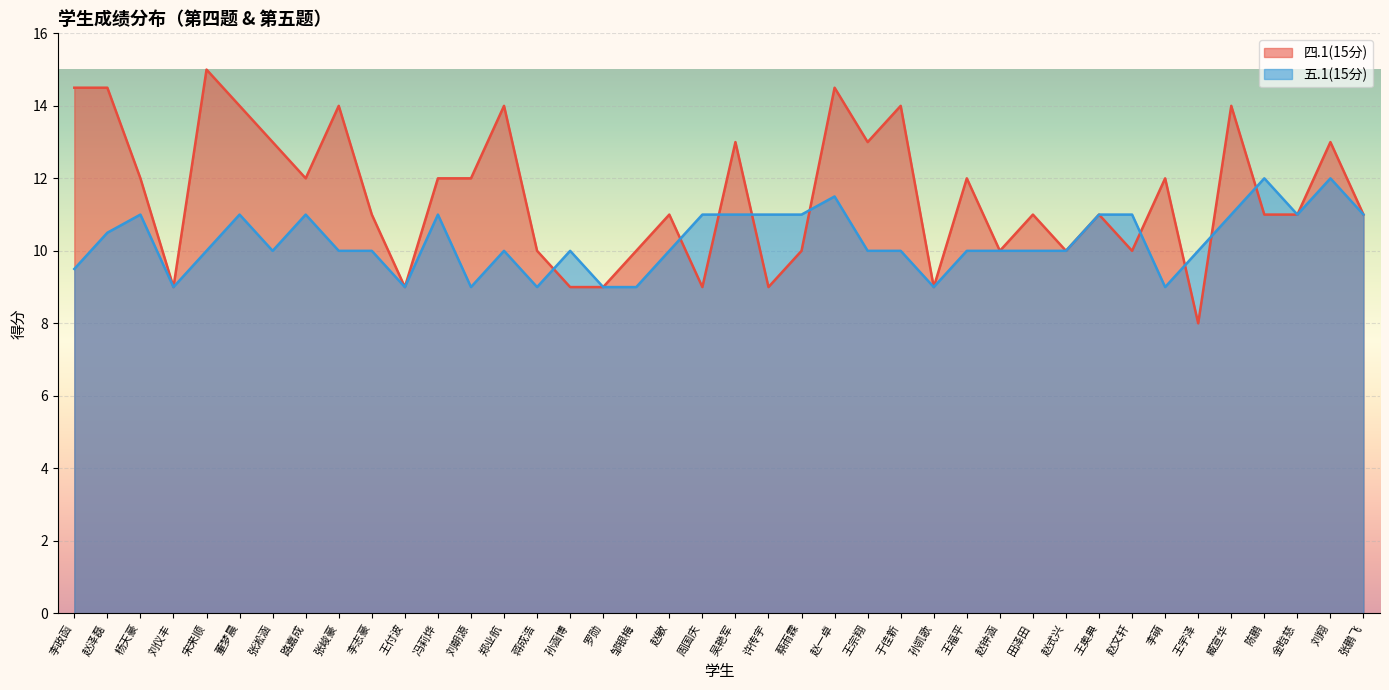

What is the difference between the second highest and second lowest values in the 四.1(15分) series?

5.5